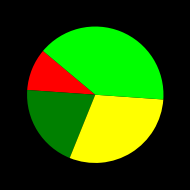

Does any single category account for the majority?

No